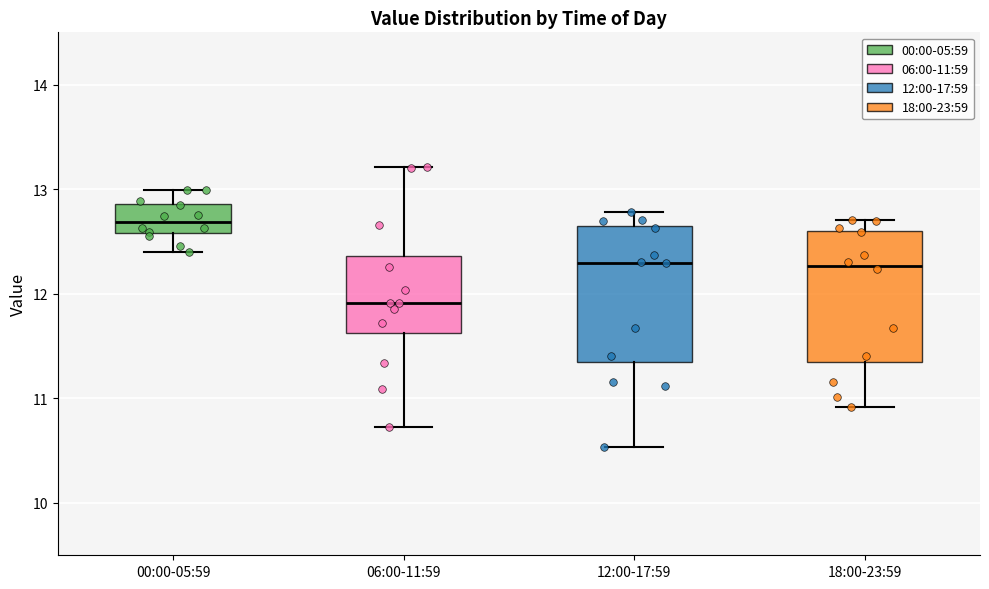

Reading left to right, read every box against the y-axis: the position of its median line, the range the box covers, and the ends of its whiskers. The values are not printed on the chart, so give them approximately, as read against the axis.

00:00-05:59: median 12.7, box 12.6 to 12.9, whiskers 12.4 to 13.0
06:00-11:59: median 11.9, box 11.6 to 12.4, whiskers 10.7 to 13.2
12:00-17:59: median 12.3, box 11.3 to 12.6, whiskers 10.5 to 12.8
18:00-23:59: median 12.3, box 11.3 to 12.6, whiskers 10.9 to 12.7